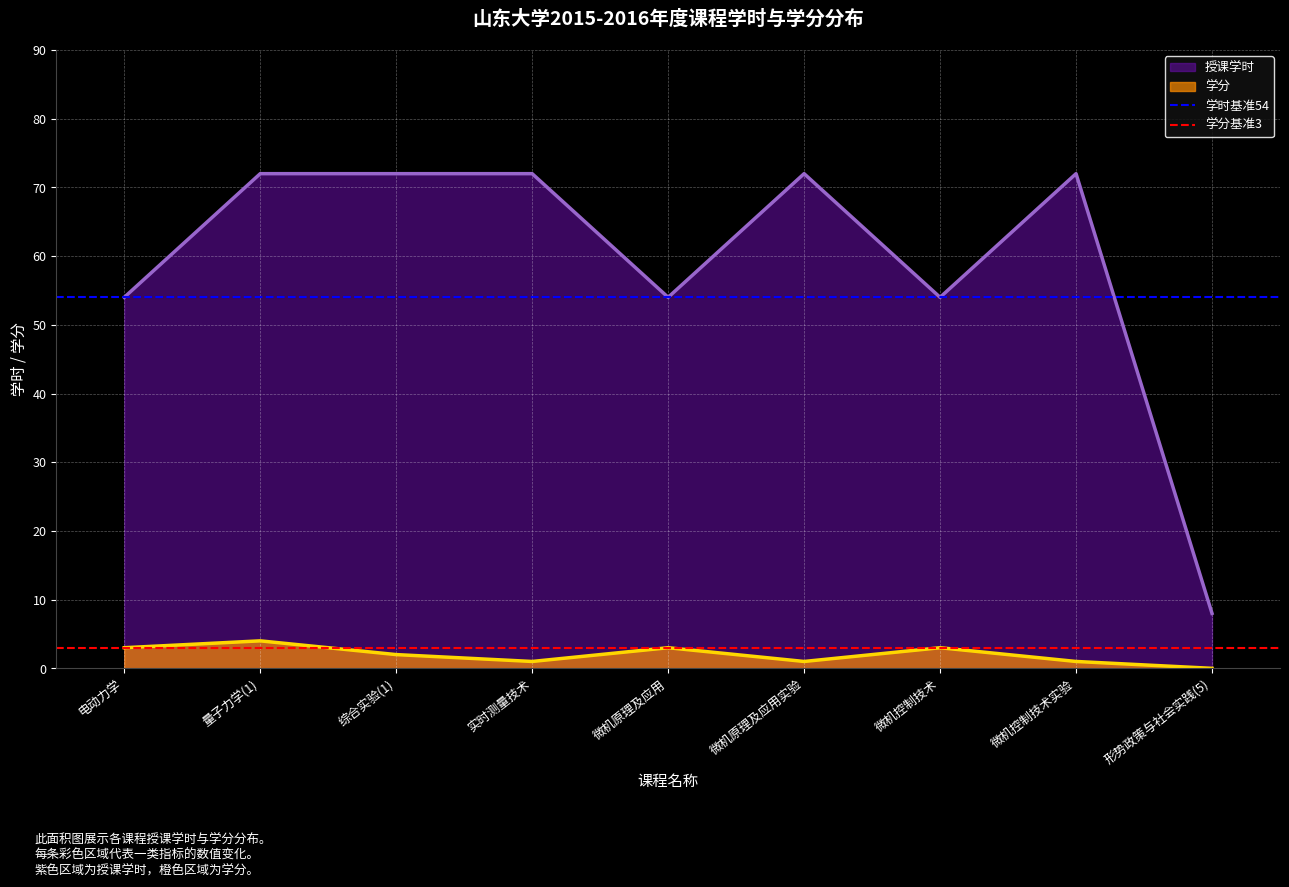

Does the chart display data point markers on the line(s)?

No